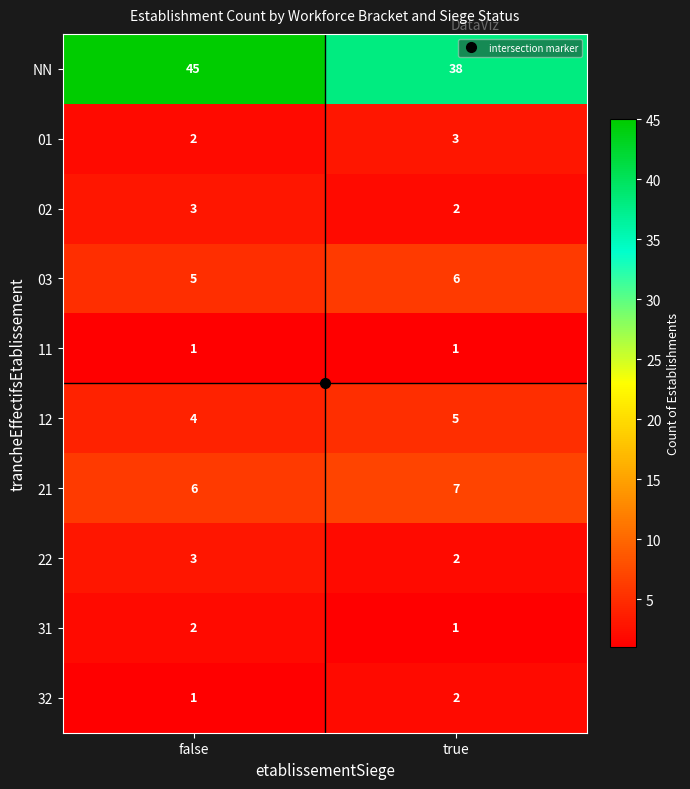

What is the sum of the 03 values at false and true?

11